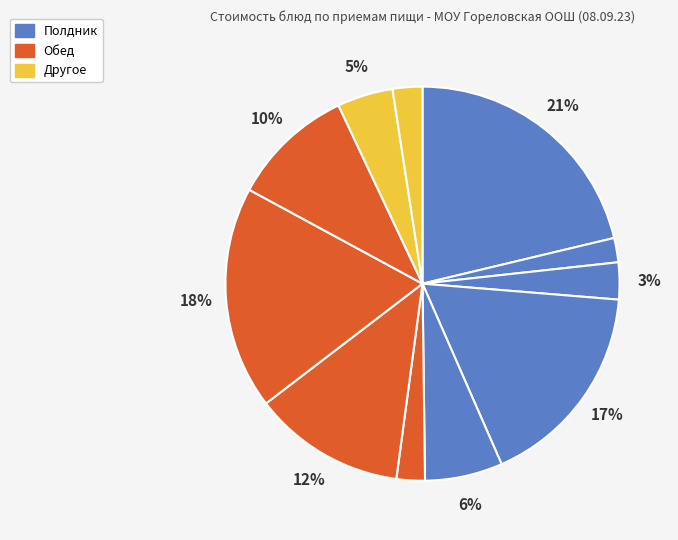

To the nearest percent, what is the difference between the largest and smallest slice percentages?

19%